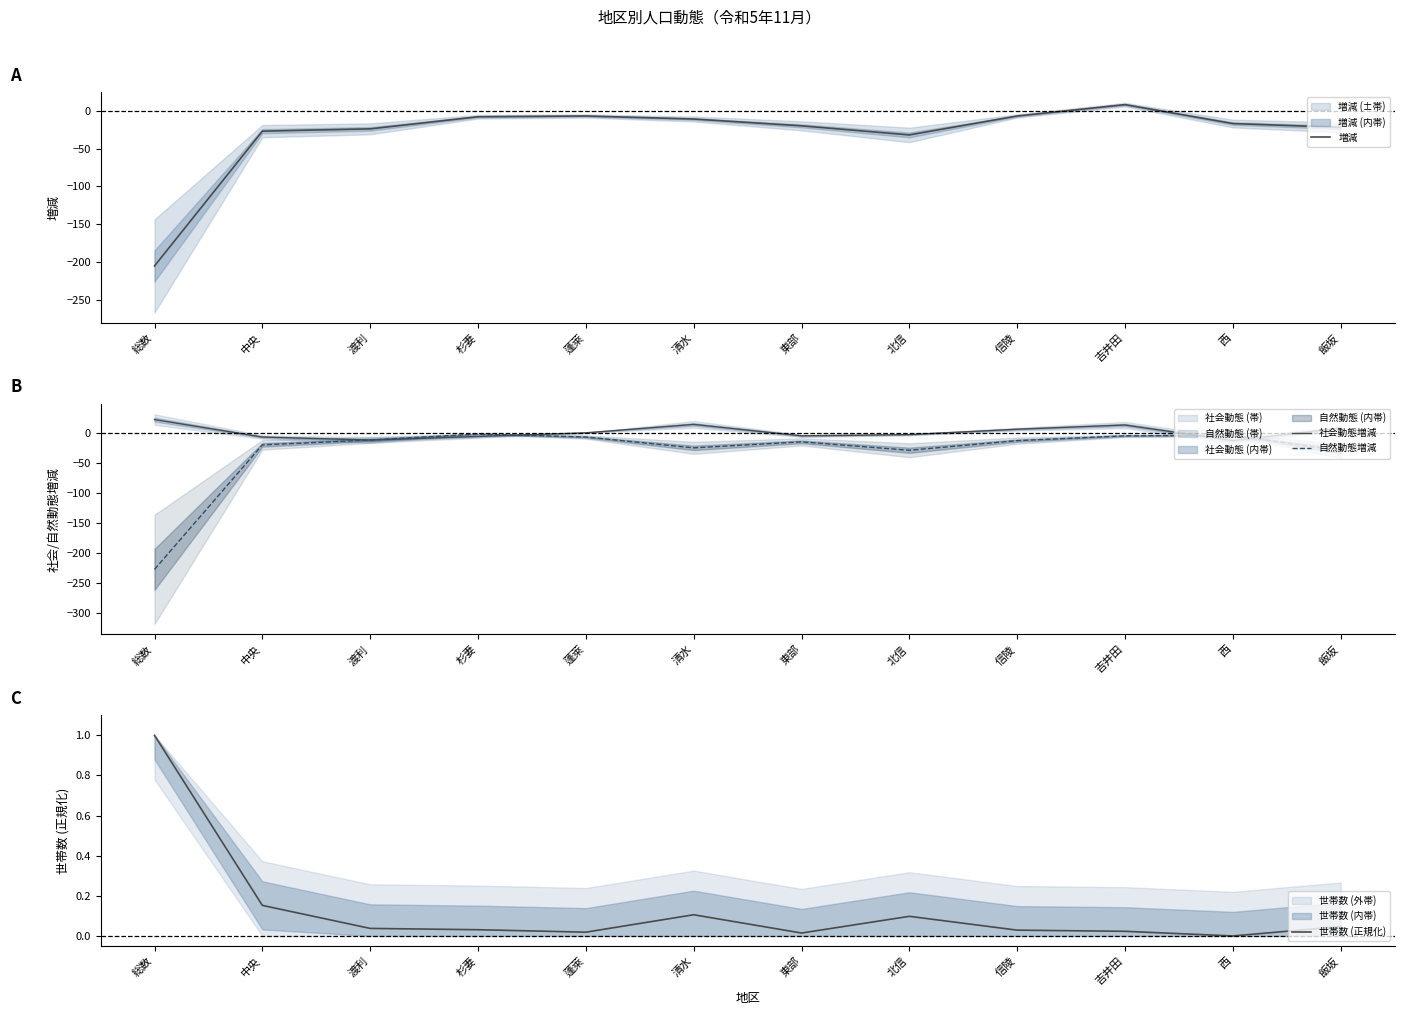

Between 渡利 and 北信, which is larger?

渡利